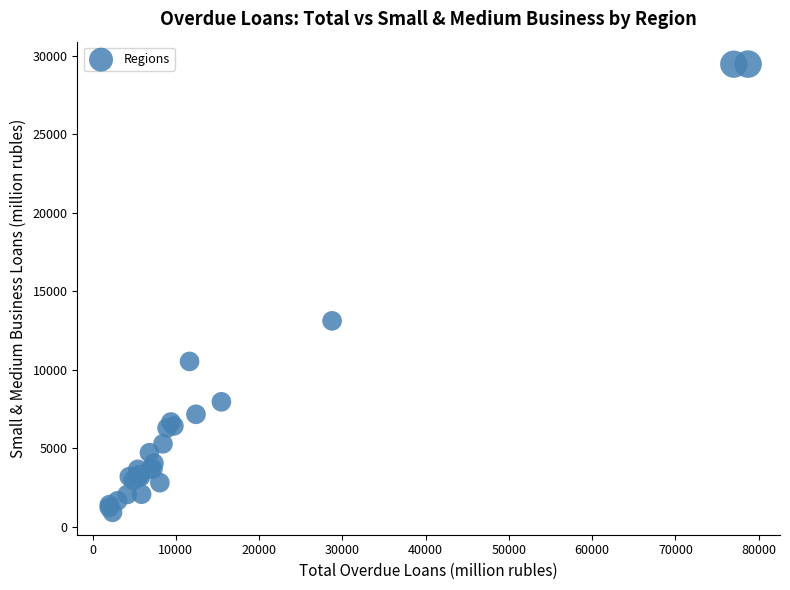

What Y value in the scatter plot is closest to 15191?

13111